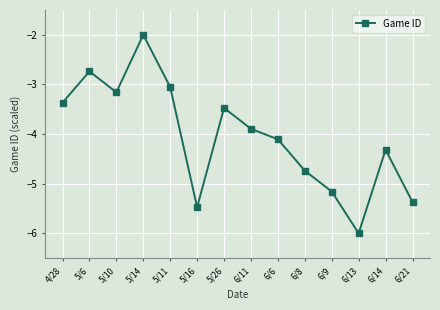

What is the difference between the second highest and second lowest values?

2.7